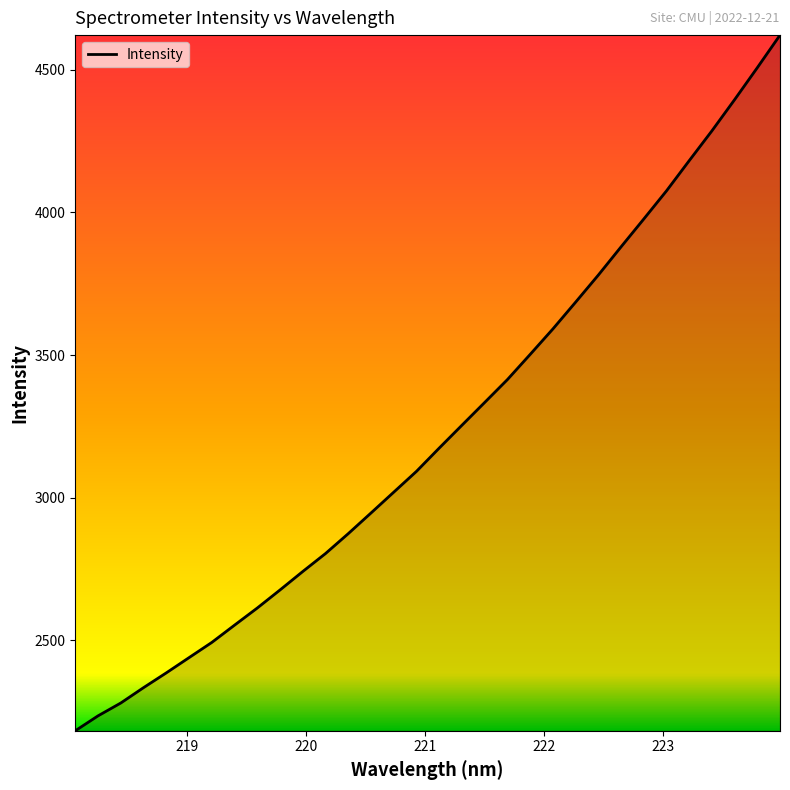

What is the maximum value shown in the chart?

4620.7